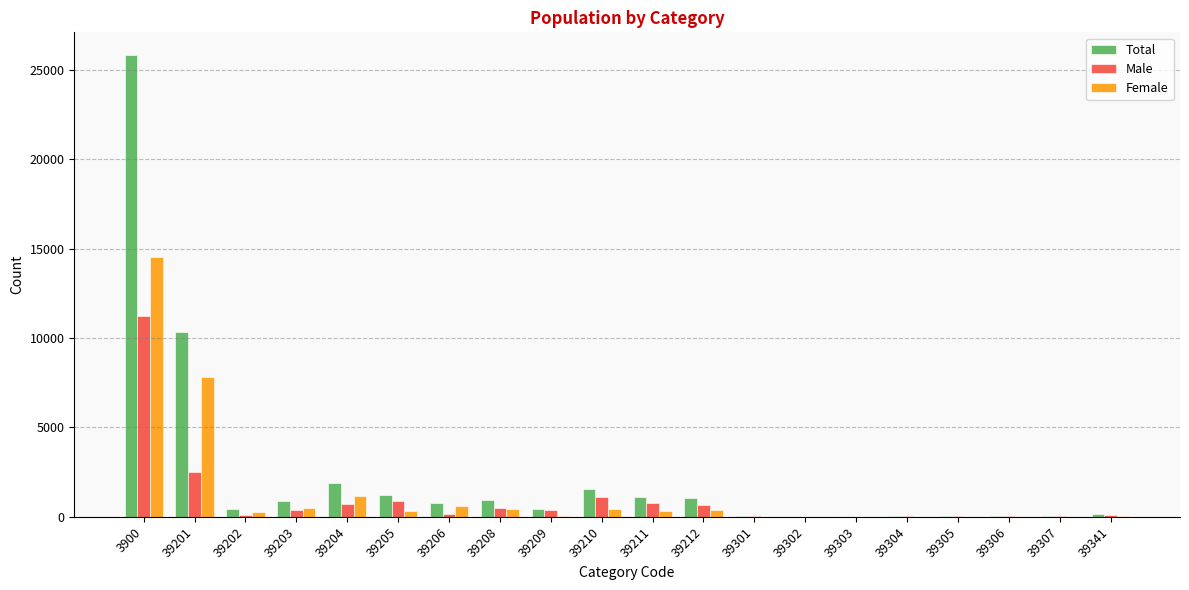

Between 39201 and 39306, which series saw the biggest shift?

Total